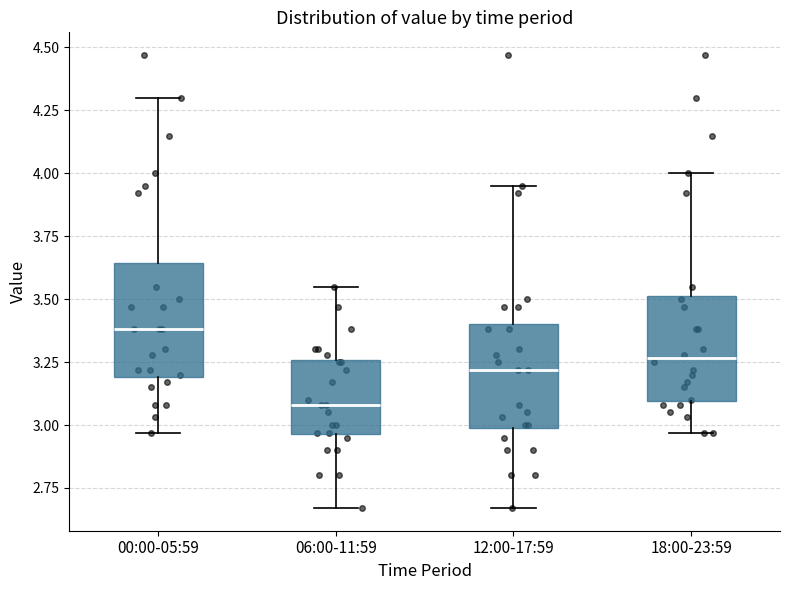

Where does the upper whisker of the box for 06:00-11:59 end on the y-axis? The values are not printed on the chart, so give them approximately, as read against the axis.

3.55